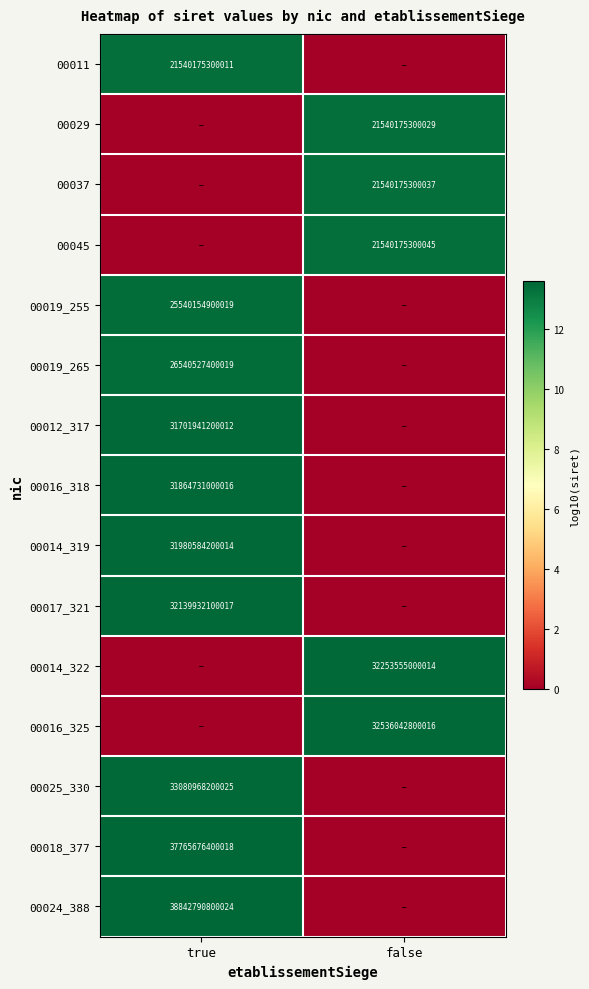

Is it true that 00024_388 equals 38842790800024 at true?

True